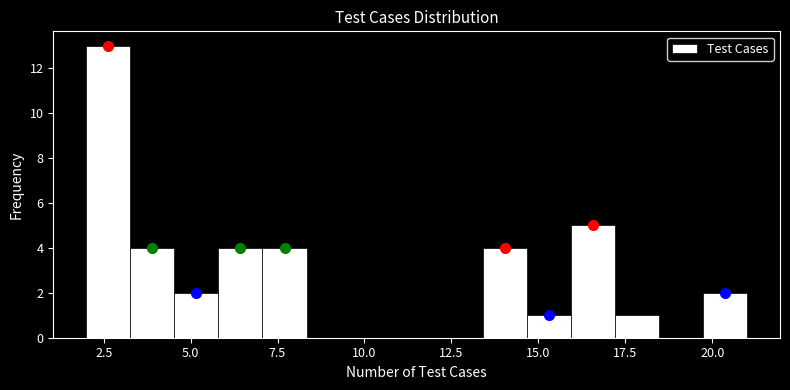

Read against the x-axis, roughly where is the centre of the tallest bar?

2.5